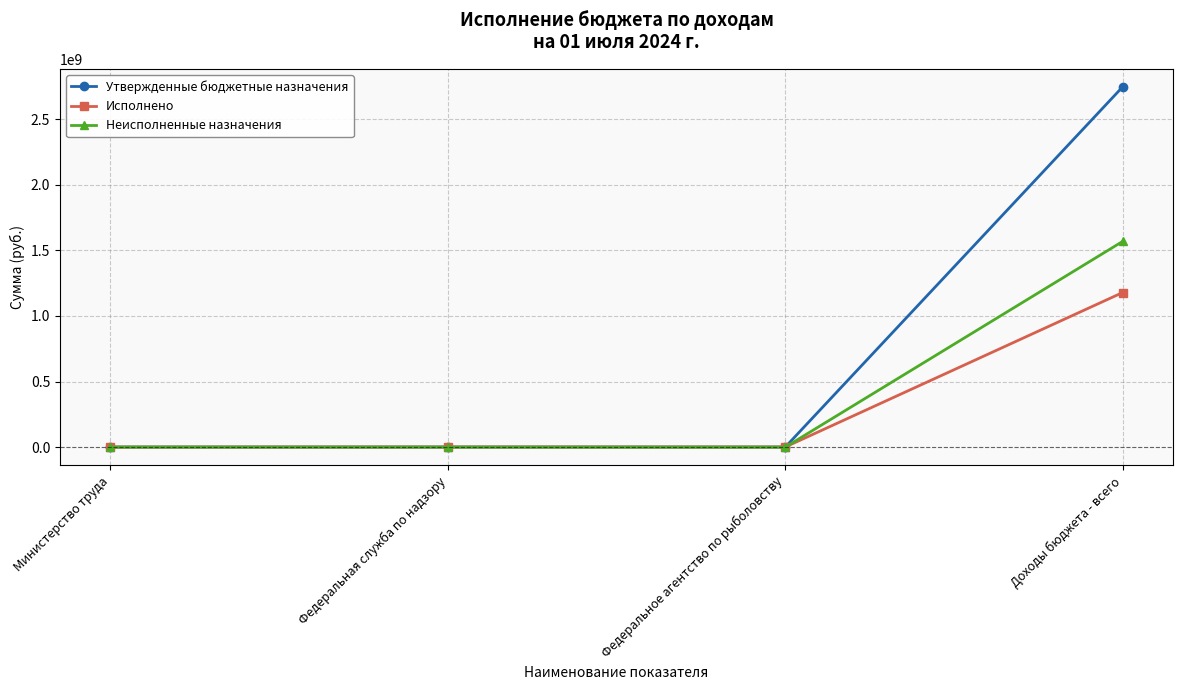

How many values in the Исполнено series exceed 594519?

2